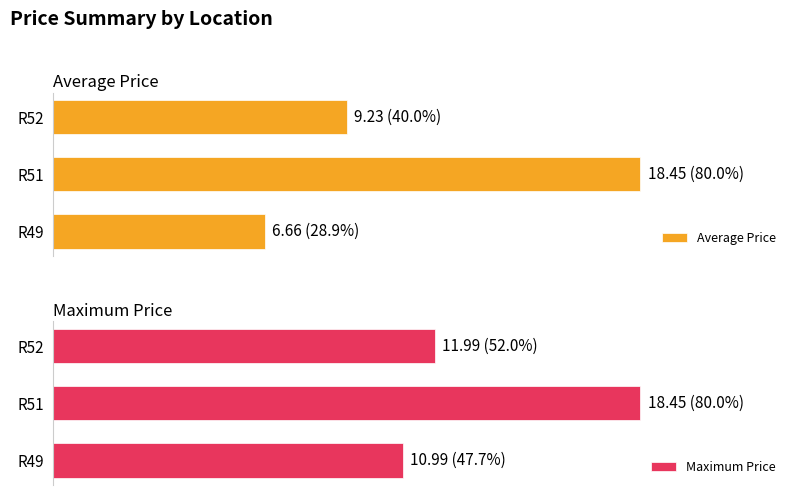

What is the difference between the maximum and minimum values in the Average Price series?

11.8